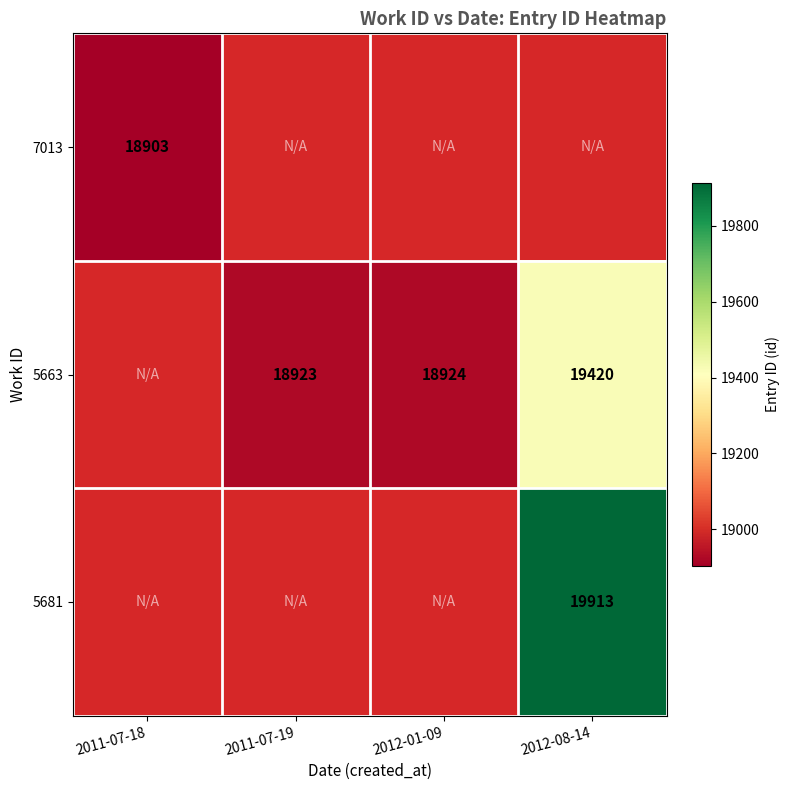

Count the number of categories in the chart.

4